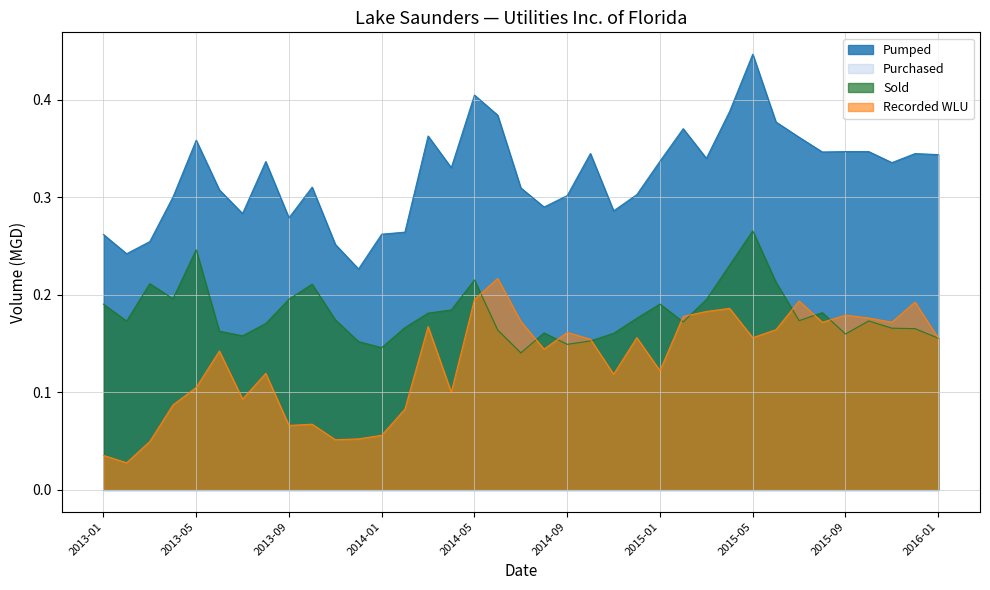

Does the chart display data point markers on the line(s)?

No